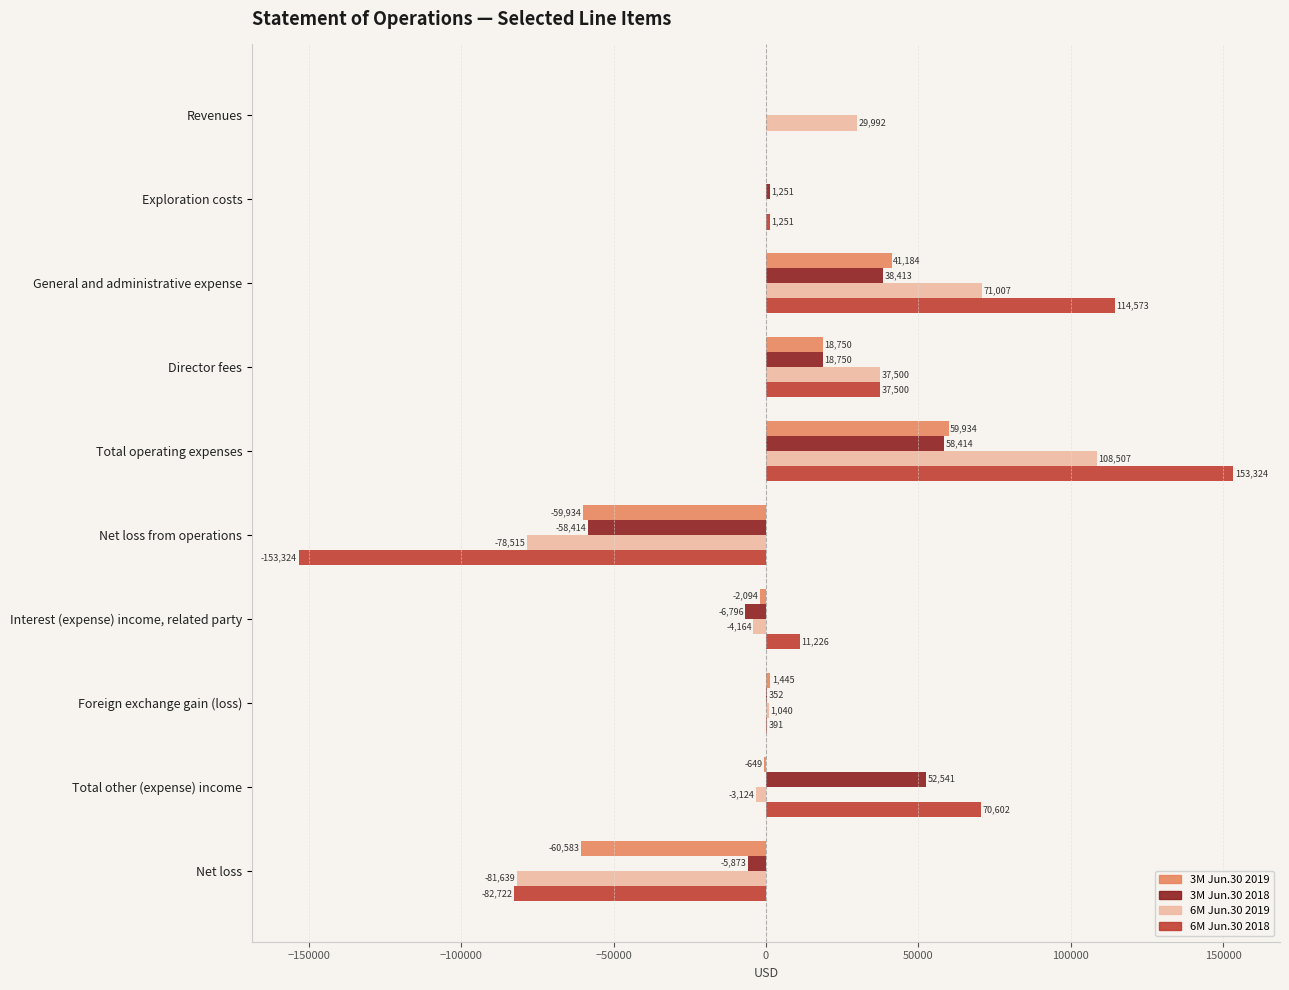

What is the sum of the 6M Jun.30 2018 values at Exploration costs and Foreign exchange gain (loss)?

1642